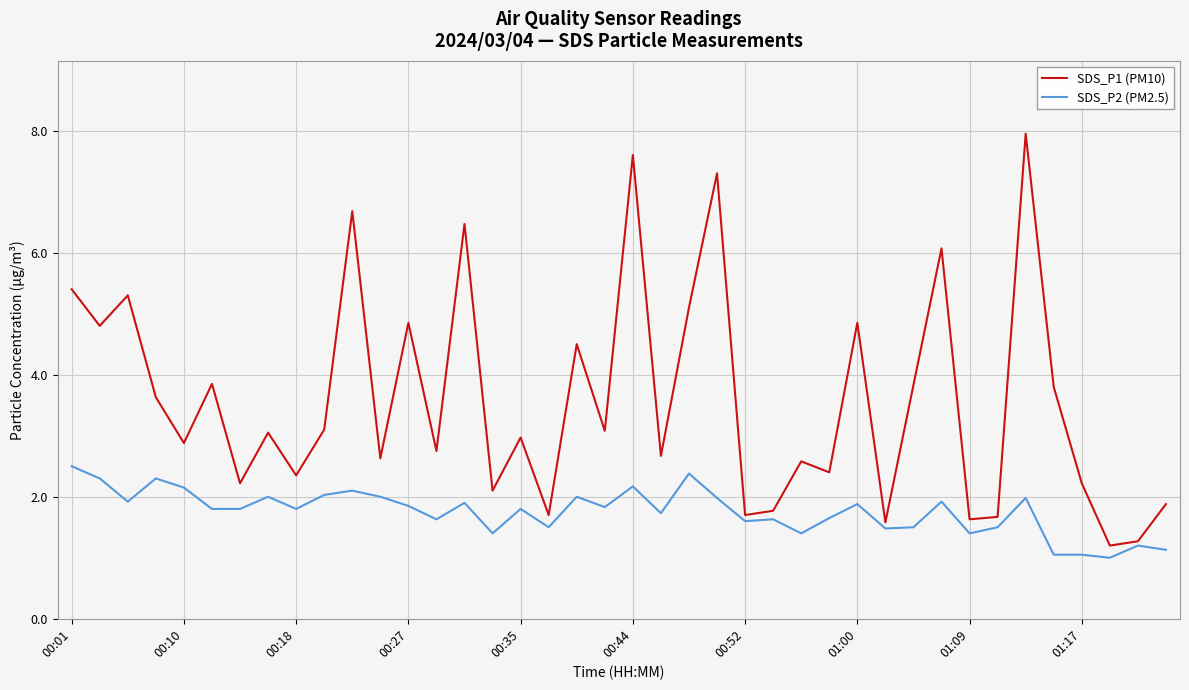

True or false: SDS_P1 (PM10) has more than 1 points higher than both neighbors.

True